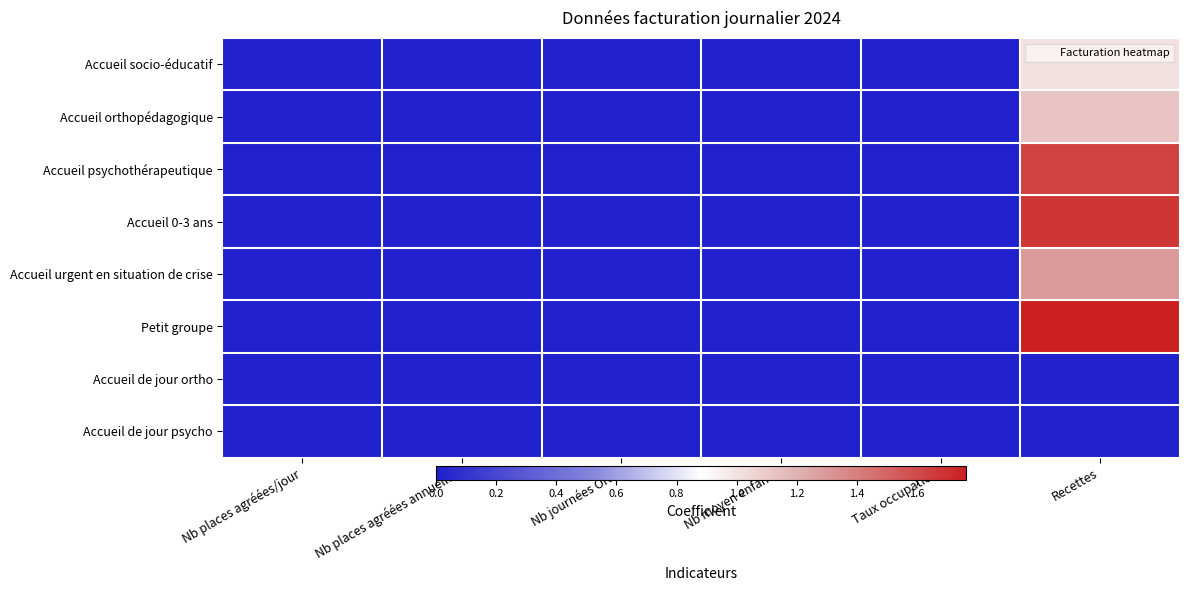

Rank the series by their maximum value, from lowest to highest.

Accueil de jour ortho, Accueil de jour psycho, Accueil socio-éducatif, Accueil orthopédagogique, Accueil urgent en situation de crise, Accueil psychothérapeutique, Accueil 0-3 ans, Petit groupe